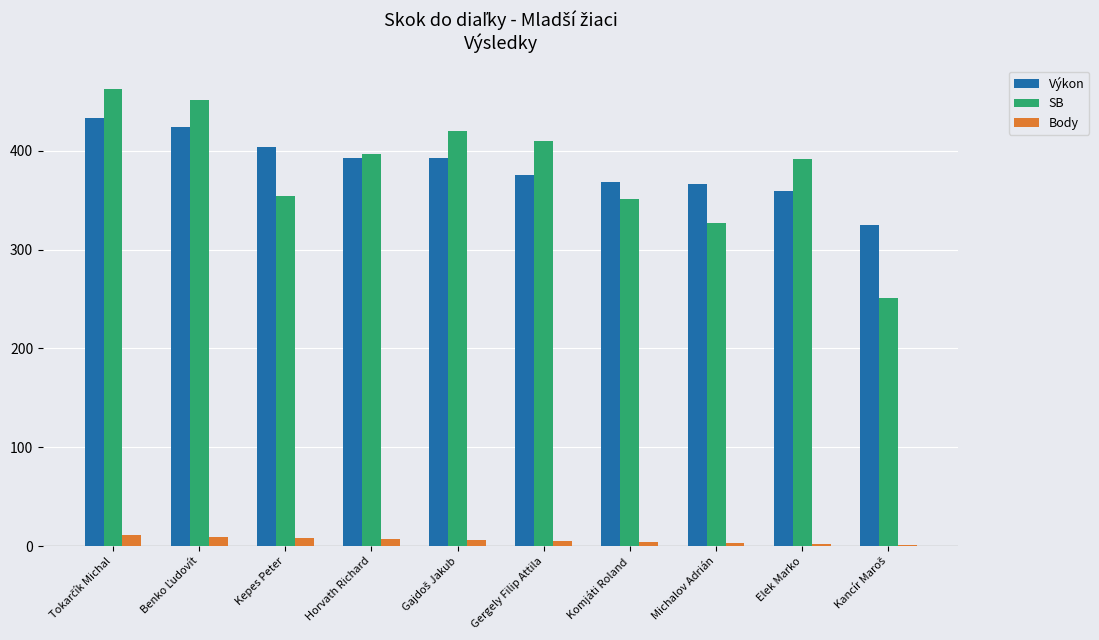

What is the maximum value for Výkon?

433